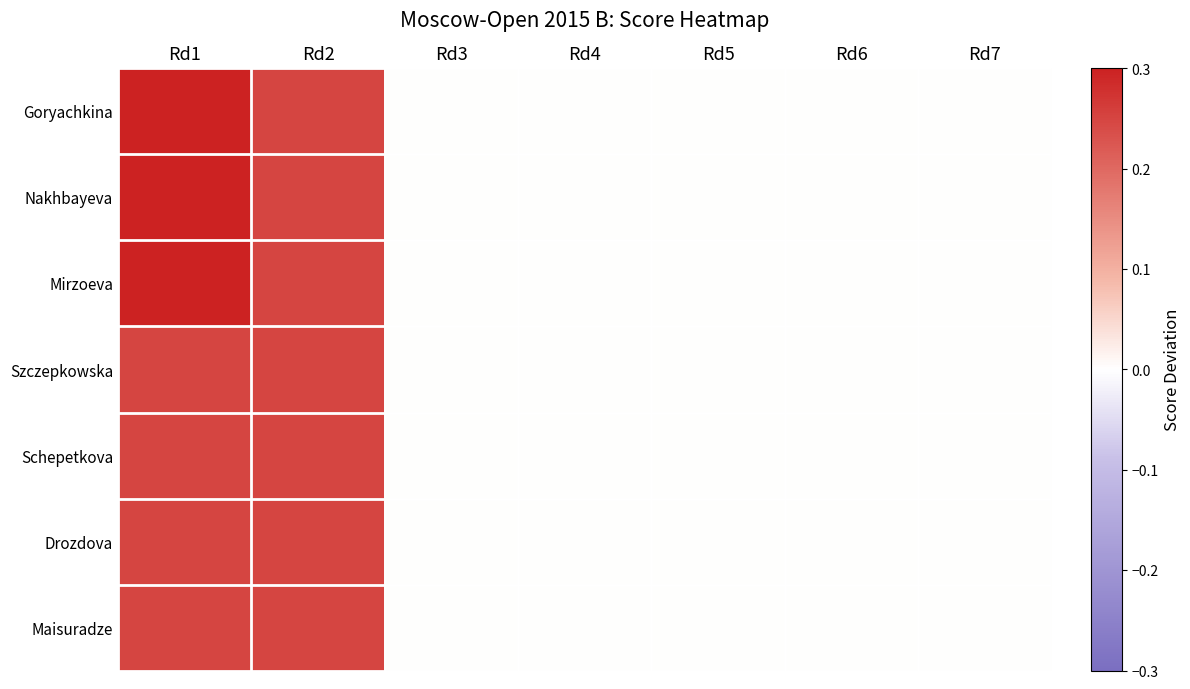

Which label corresponds to the smallest value in the chart?

Rd3